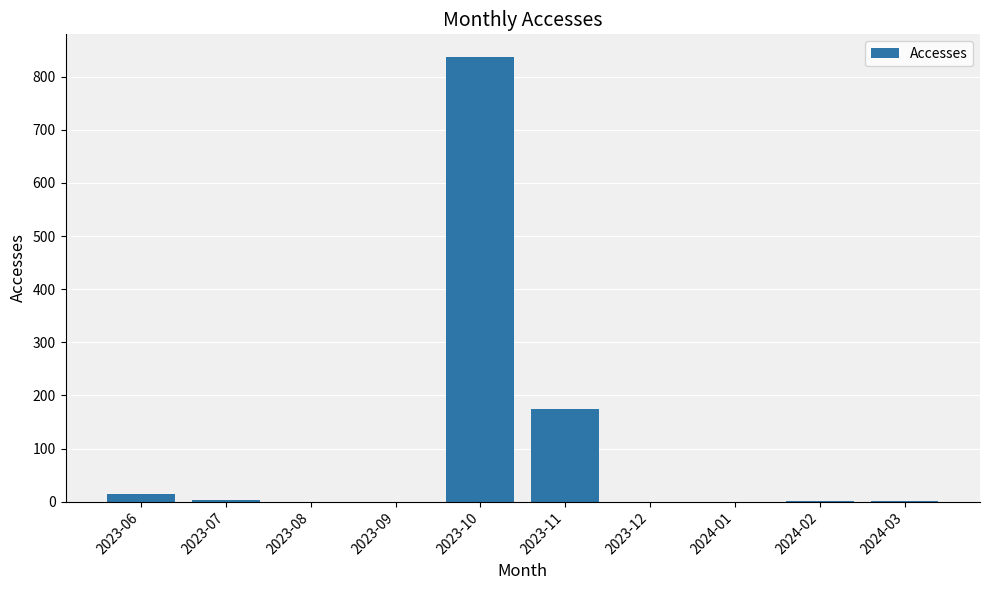

At which label is the value closest to 419?

2023-11